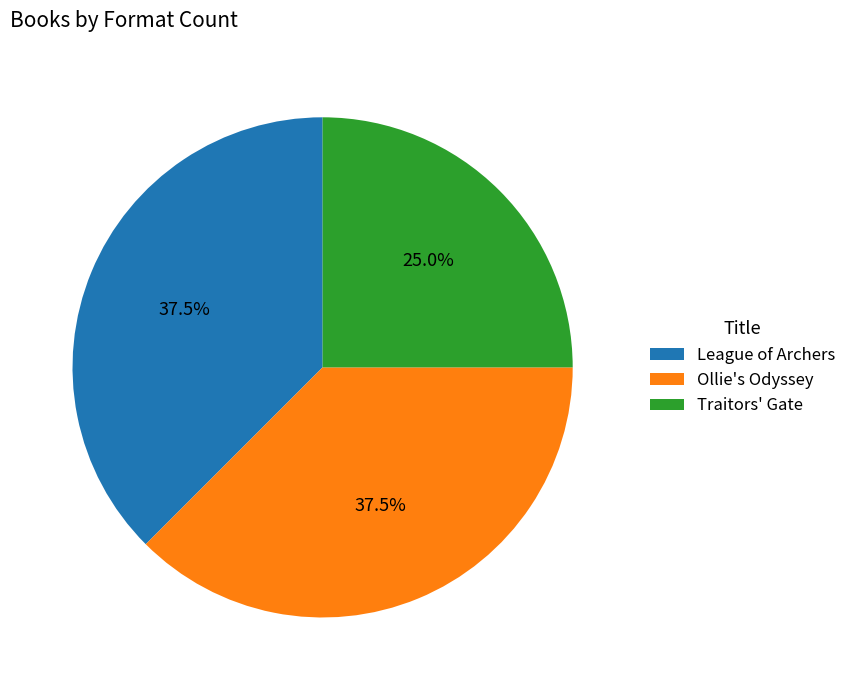

To the nearest percent, what percentage of the pie is Traitors' Gate?

25%